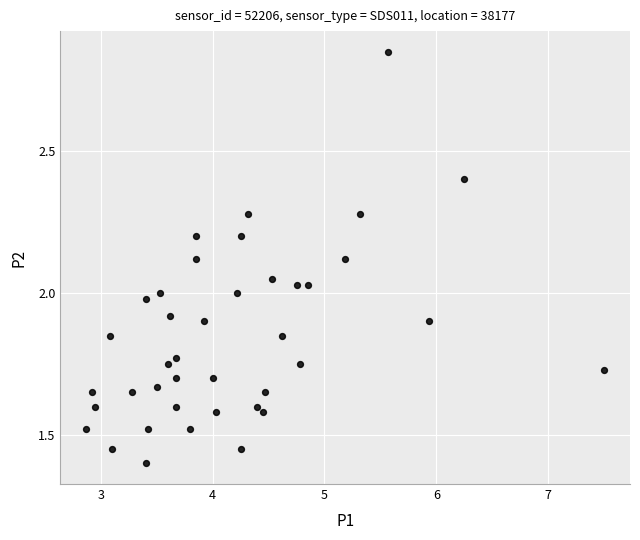

What is the range of X values (max minus min)?

4.6